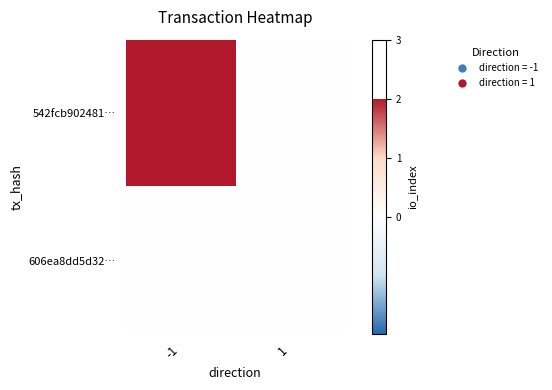

At which category is the sum across all series the highest?

-1